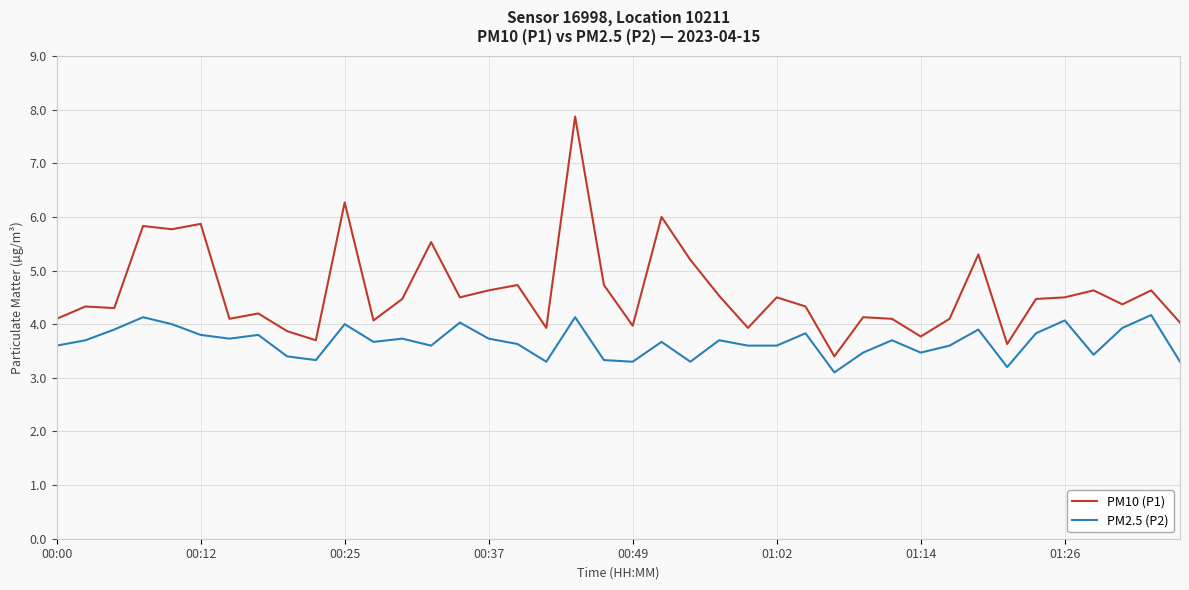

True or false: PM2.5 (P2) and PM10 (P1) cross at least once.

False